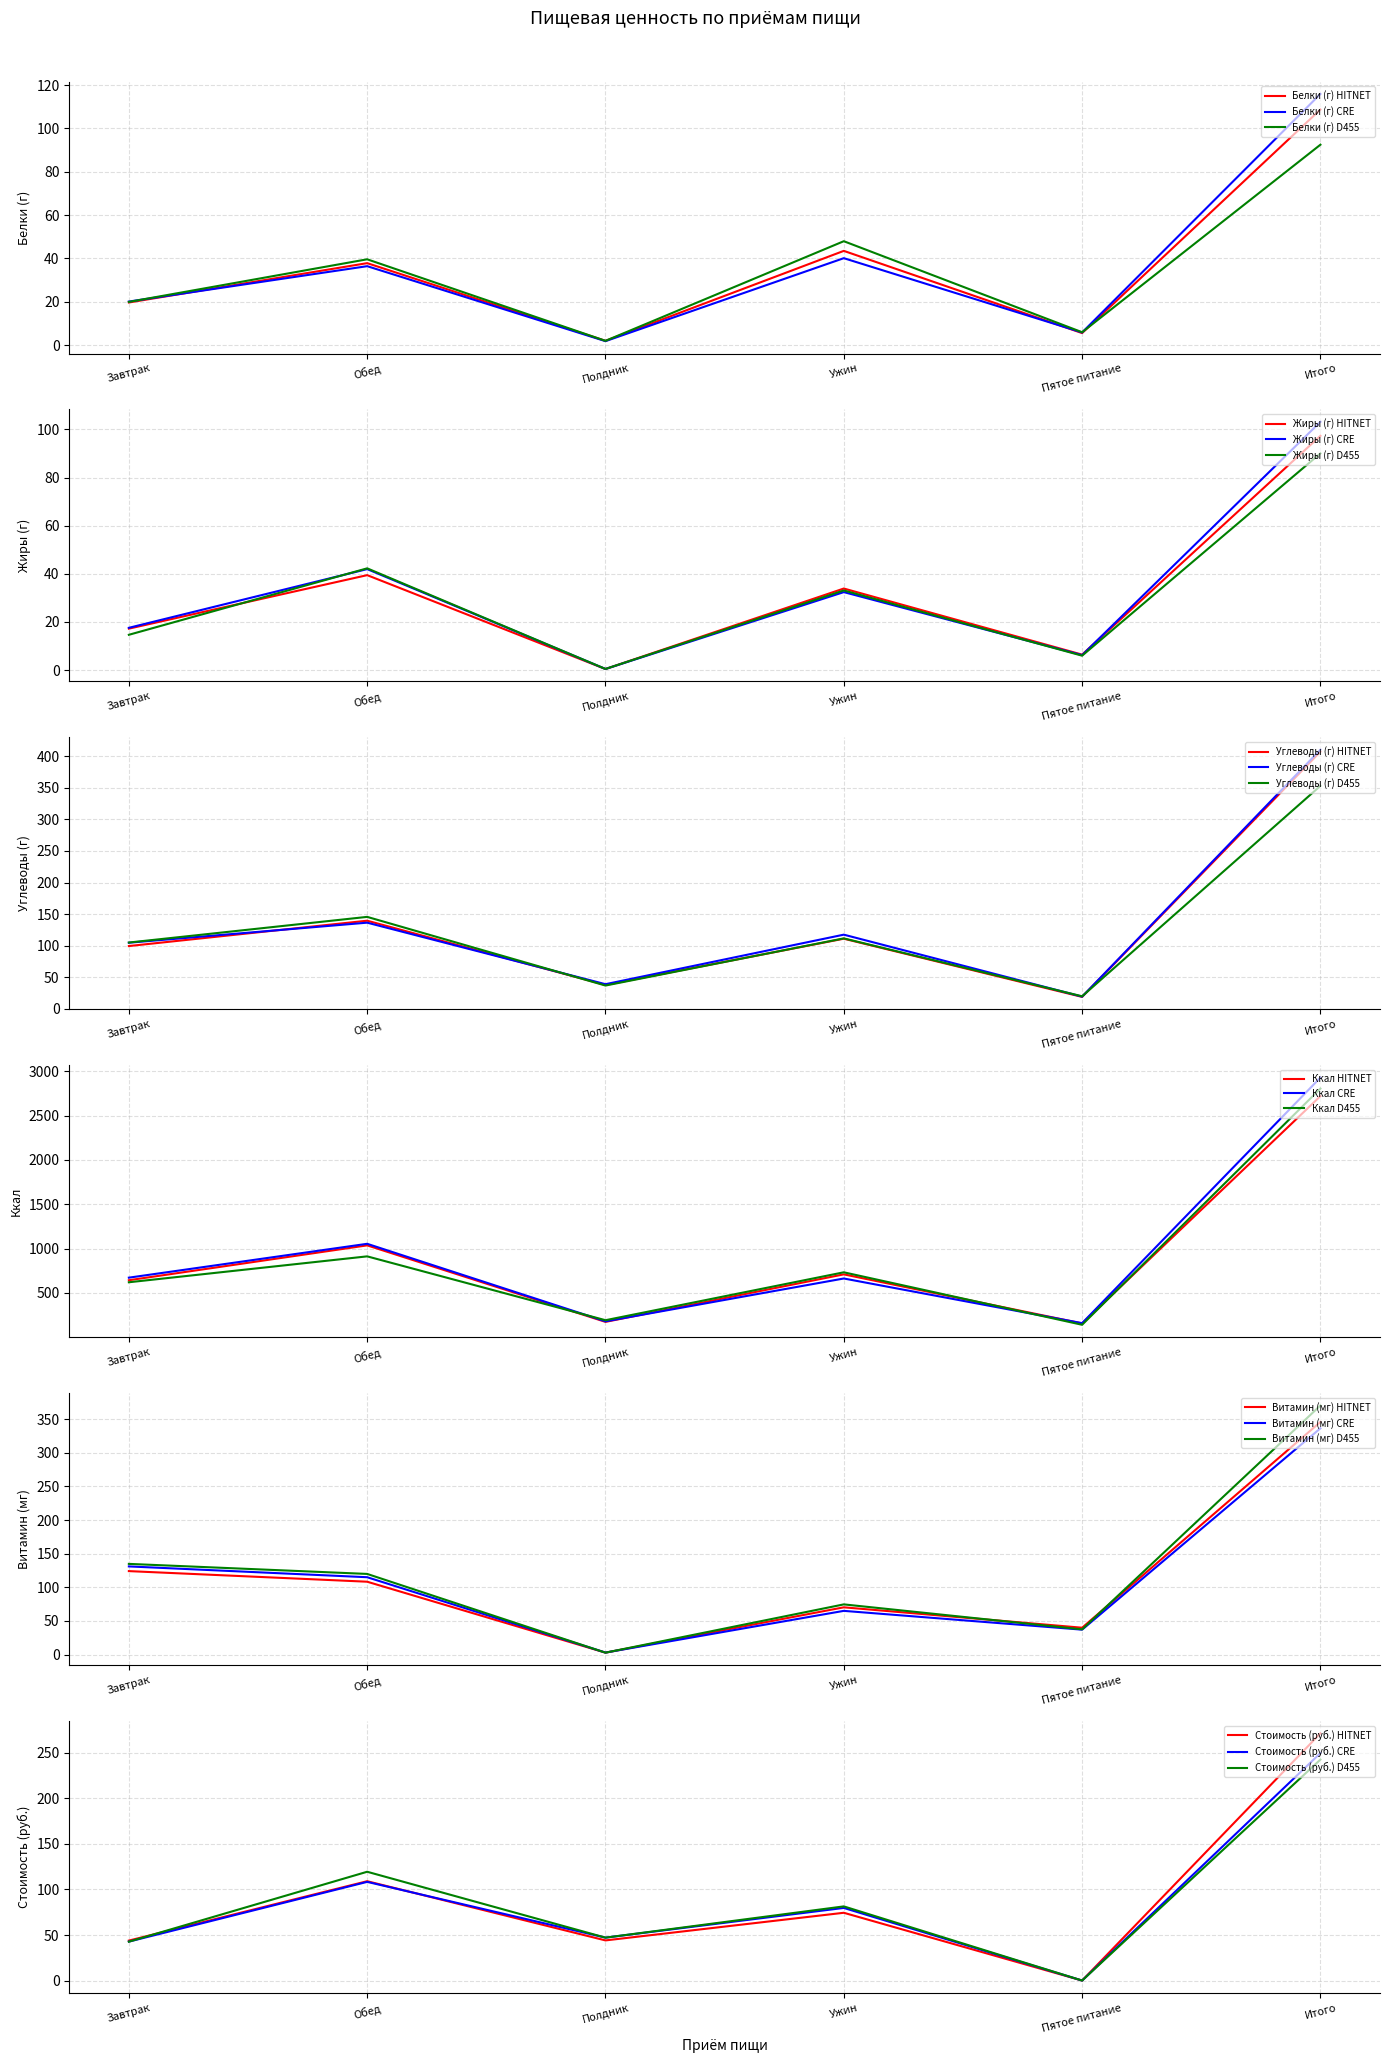

What is the difference between the maximum and minimum values in the Жиры (г) series?

96.9